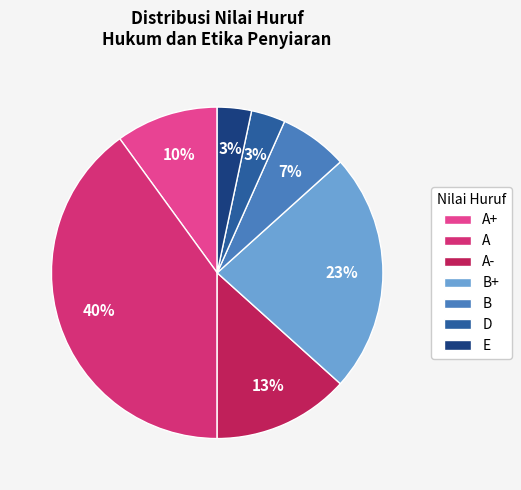

To the nearest percent, what percentage of the pie is B?

7%